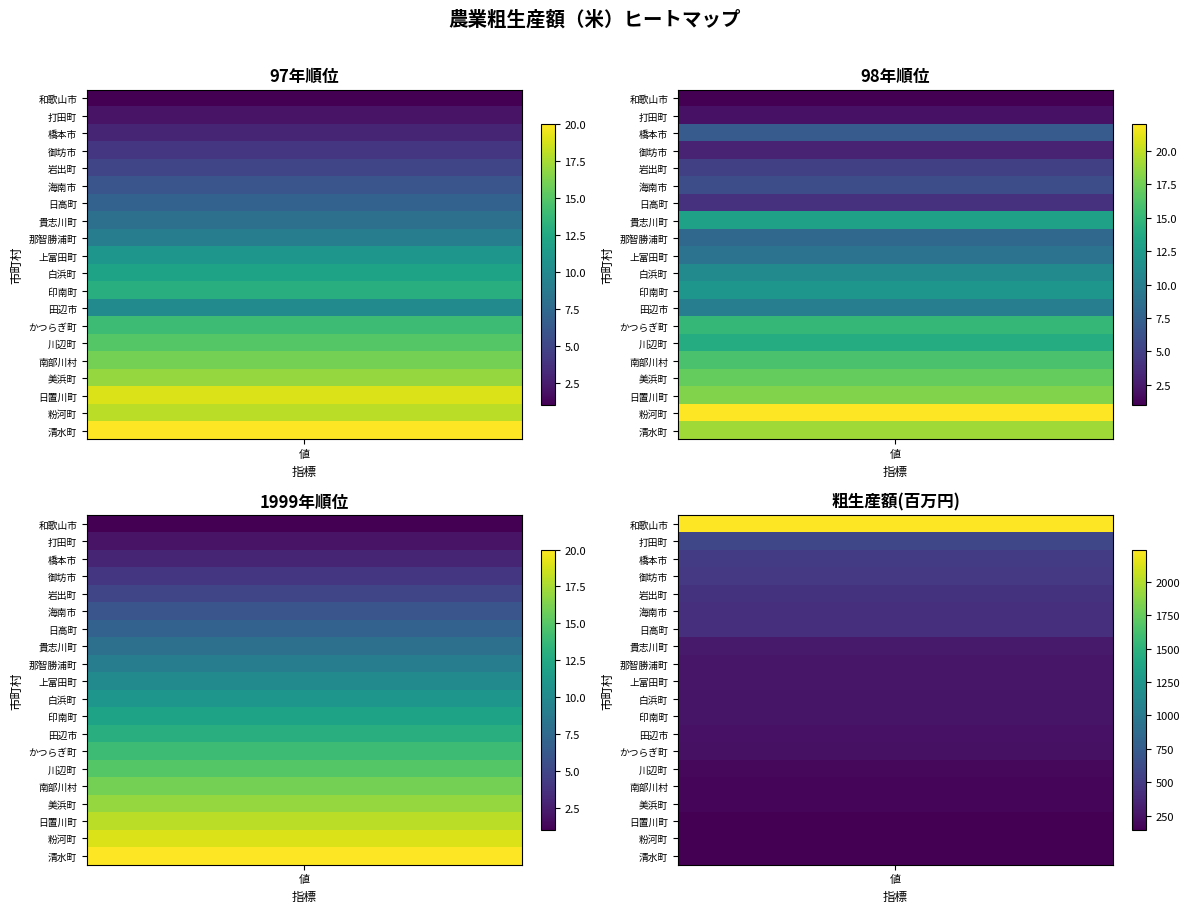

Rank the categories by 貴志川町 value from lowest to highest.

0, 2, 1, 3